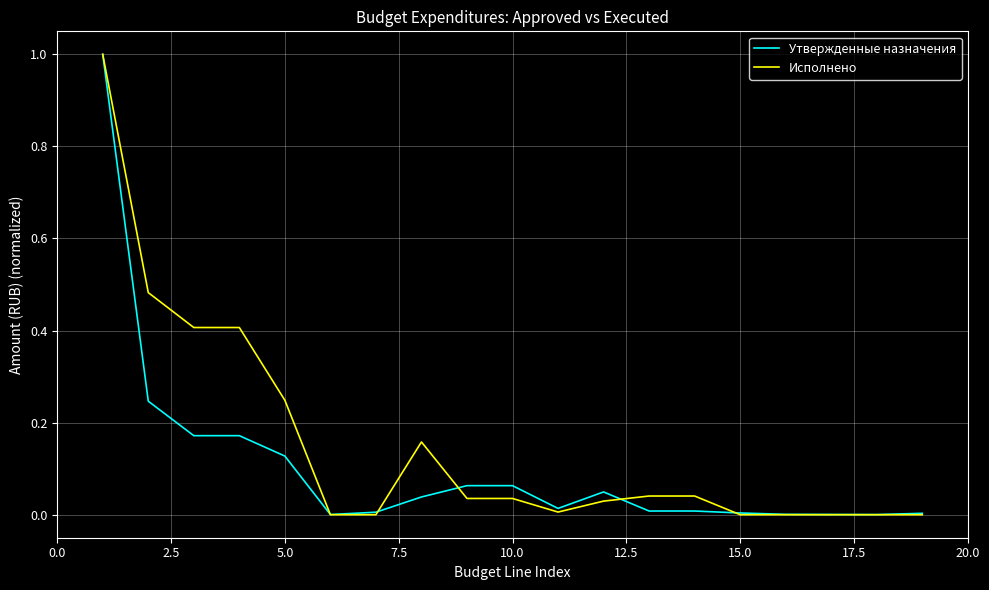

What is the greatest value displayed?

1.0